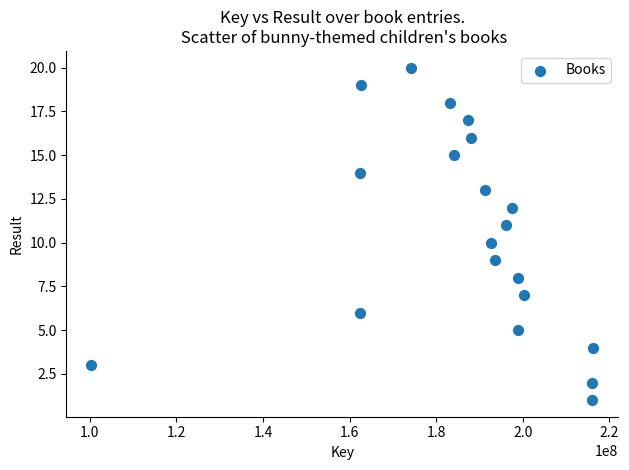

What is the range of X values (max minus min)?

115808167